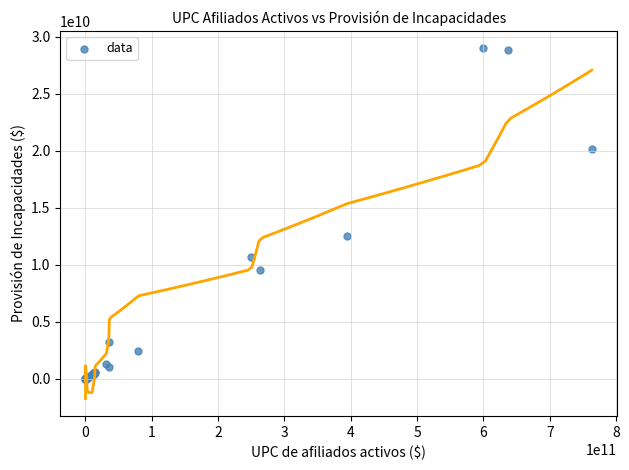

What Y value in the scatter plot is closest to 14492572654?

12536781705